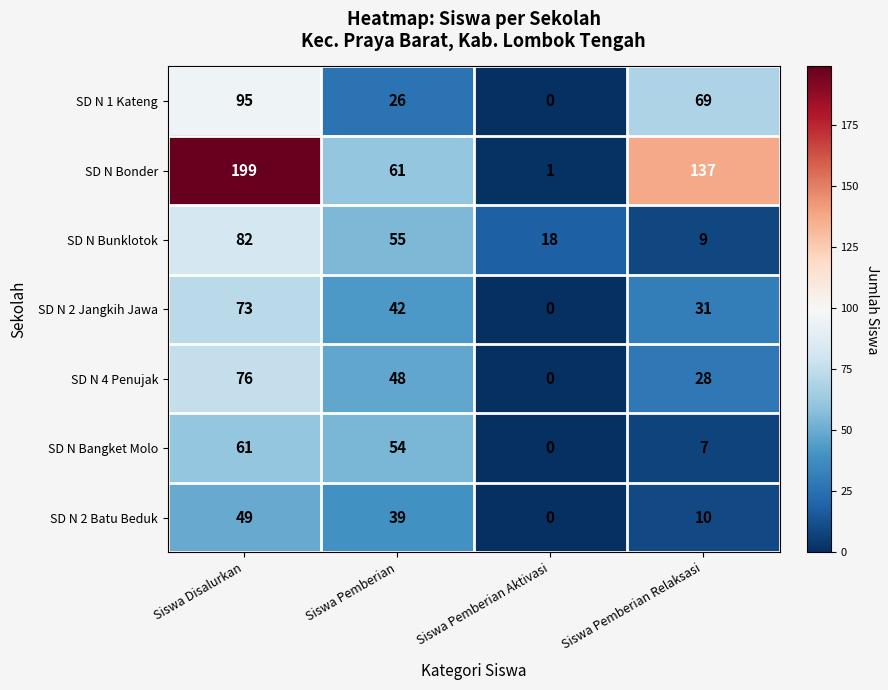

At which category is the sum across all series the highest?

Siswa Disalurkan